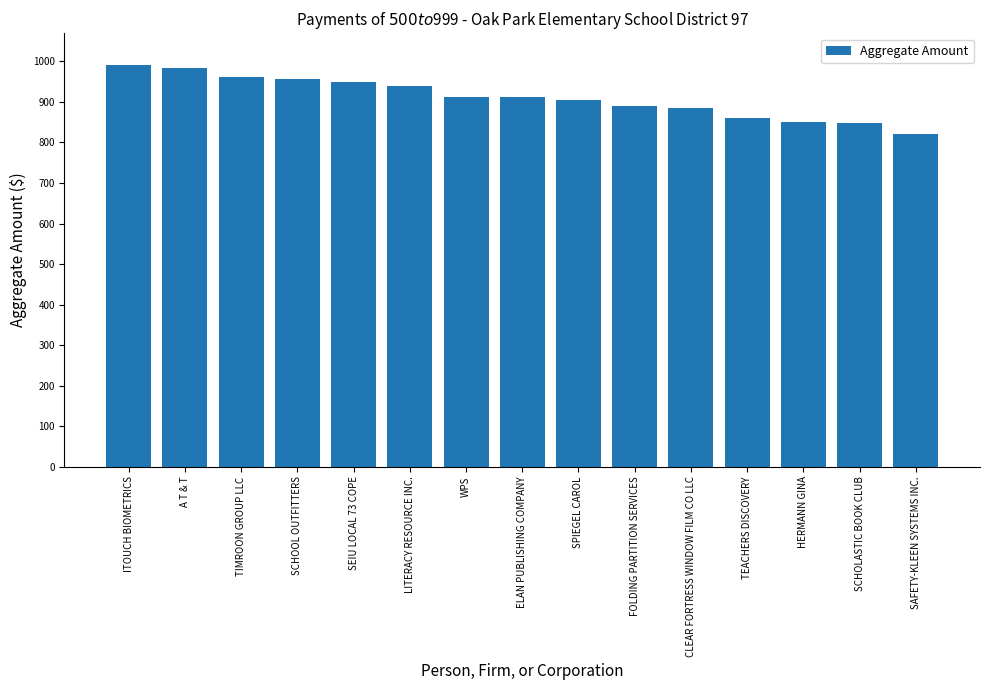

How many series are shown in this chart?

1